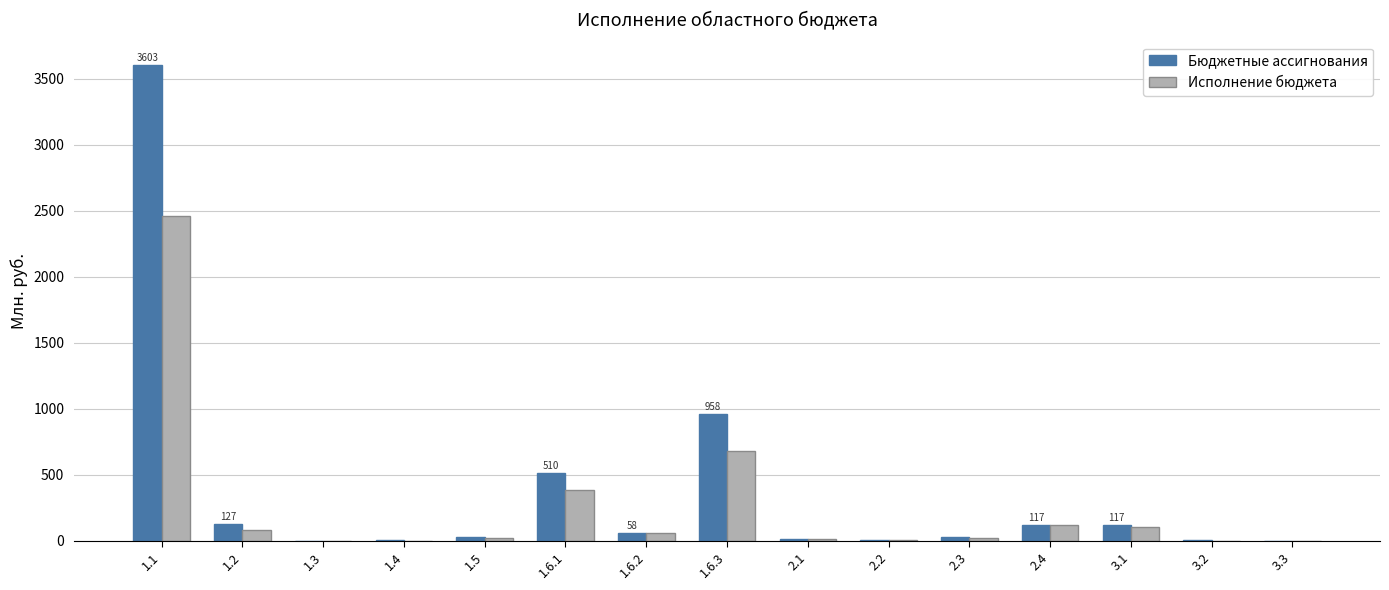

What are all the series names shown in the legend?

Бюджетные ассигнования, Исполнение бюджета